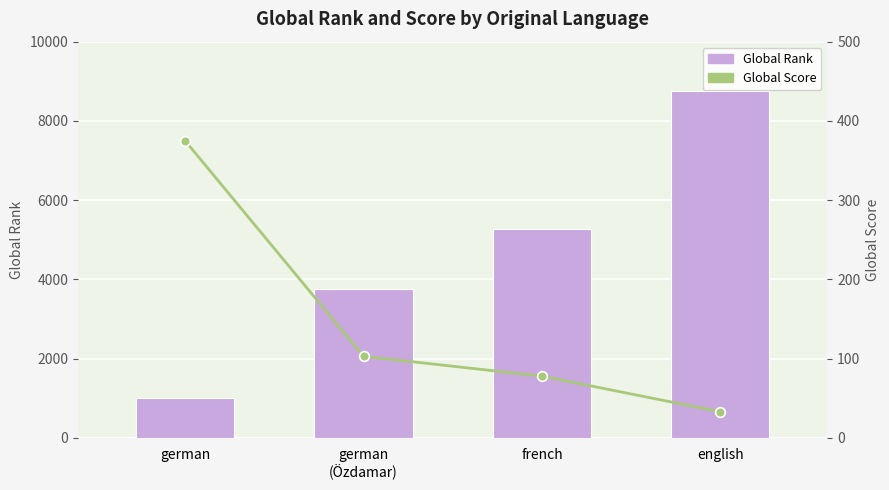

How many categories are shown in the chart?

4